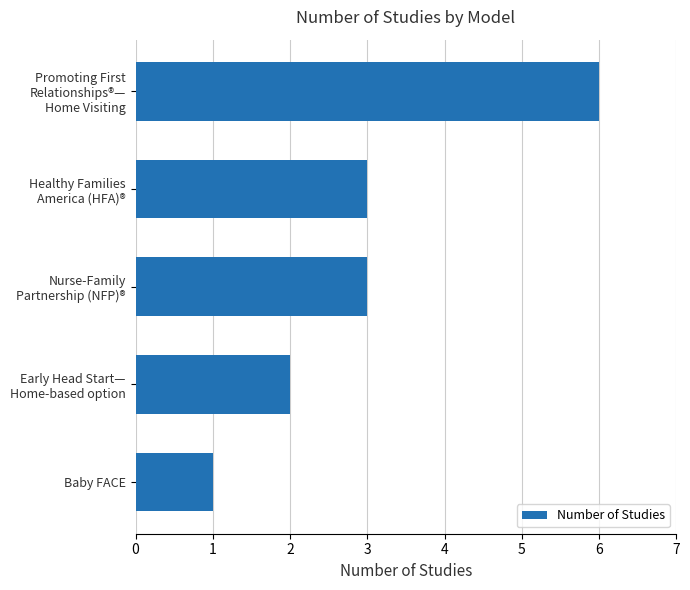

Does the chart contain any negative values?

No